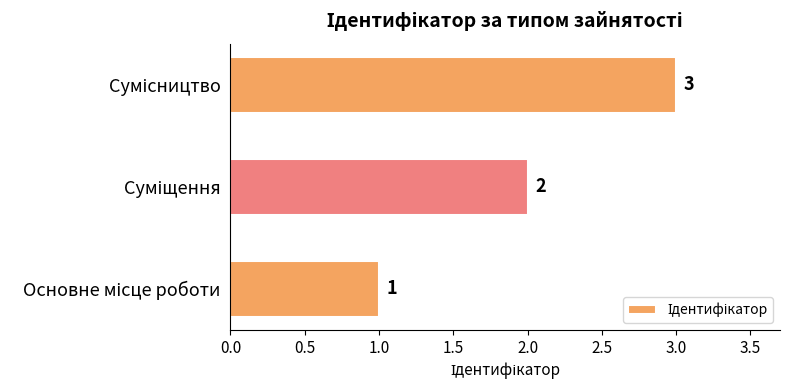

What is the greatest value displayed?

3